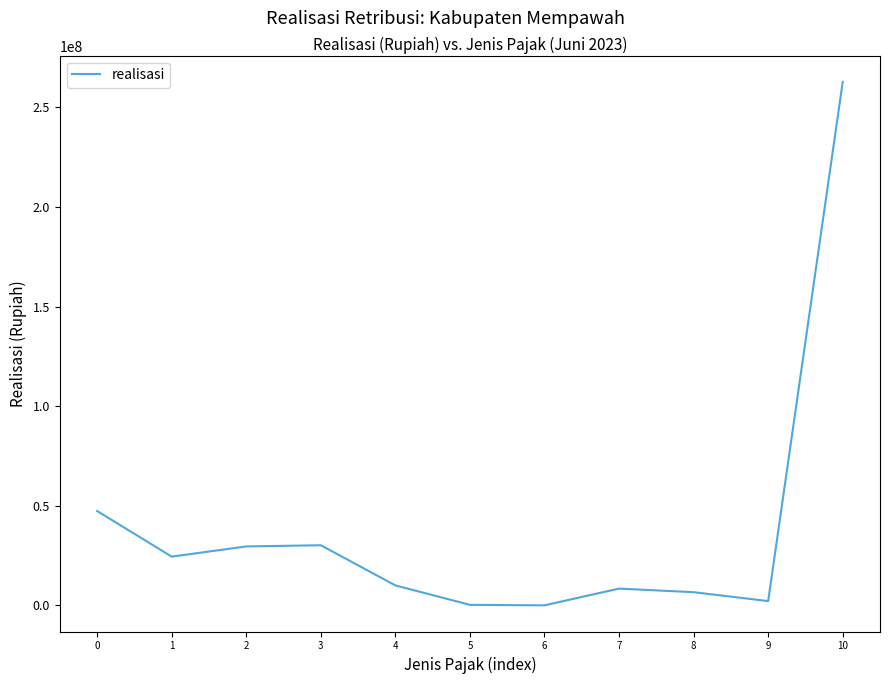

Between 10 and 9, which is larger?

10